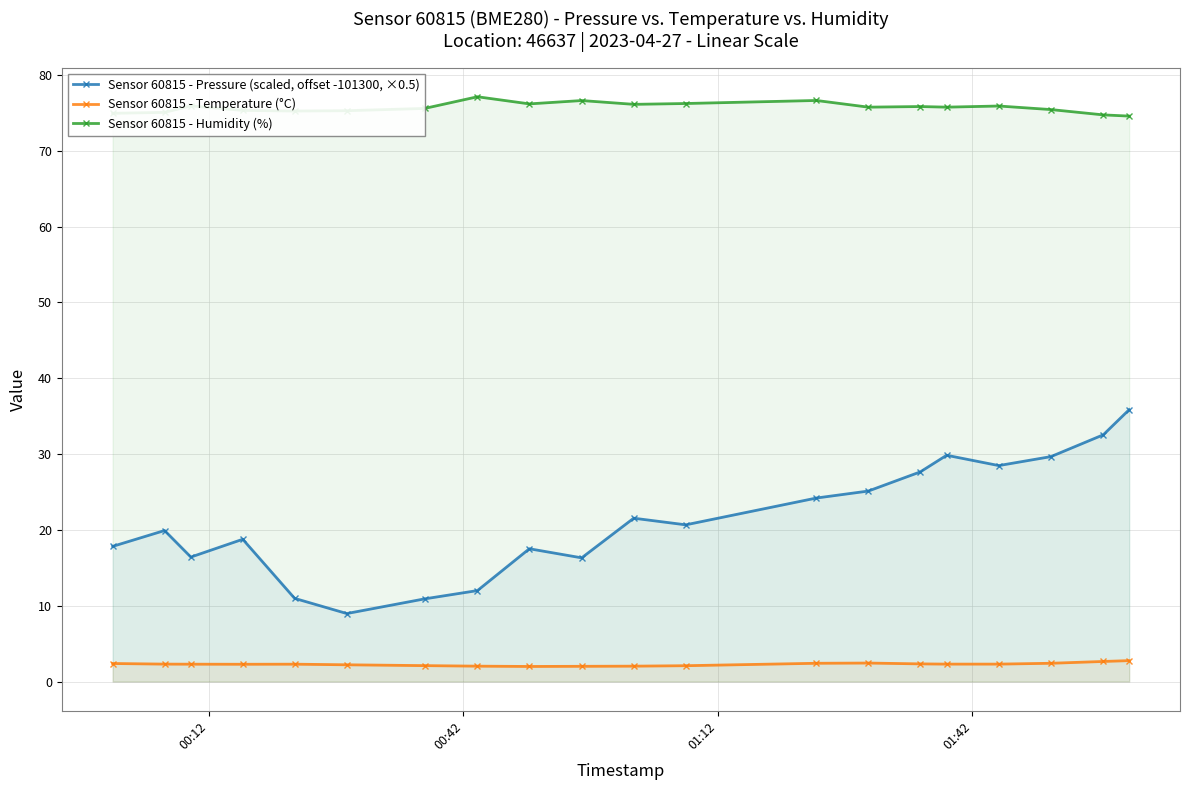

How many data points in Sensor 60815 - Temperature (°C) are less than 2?

1